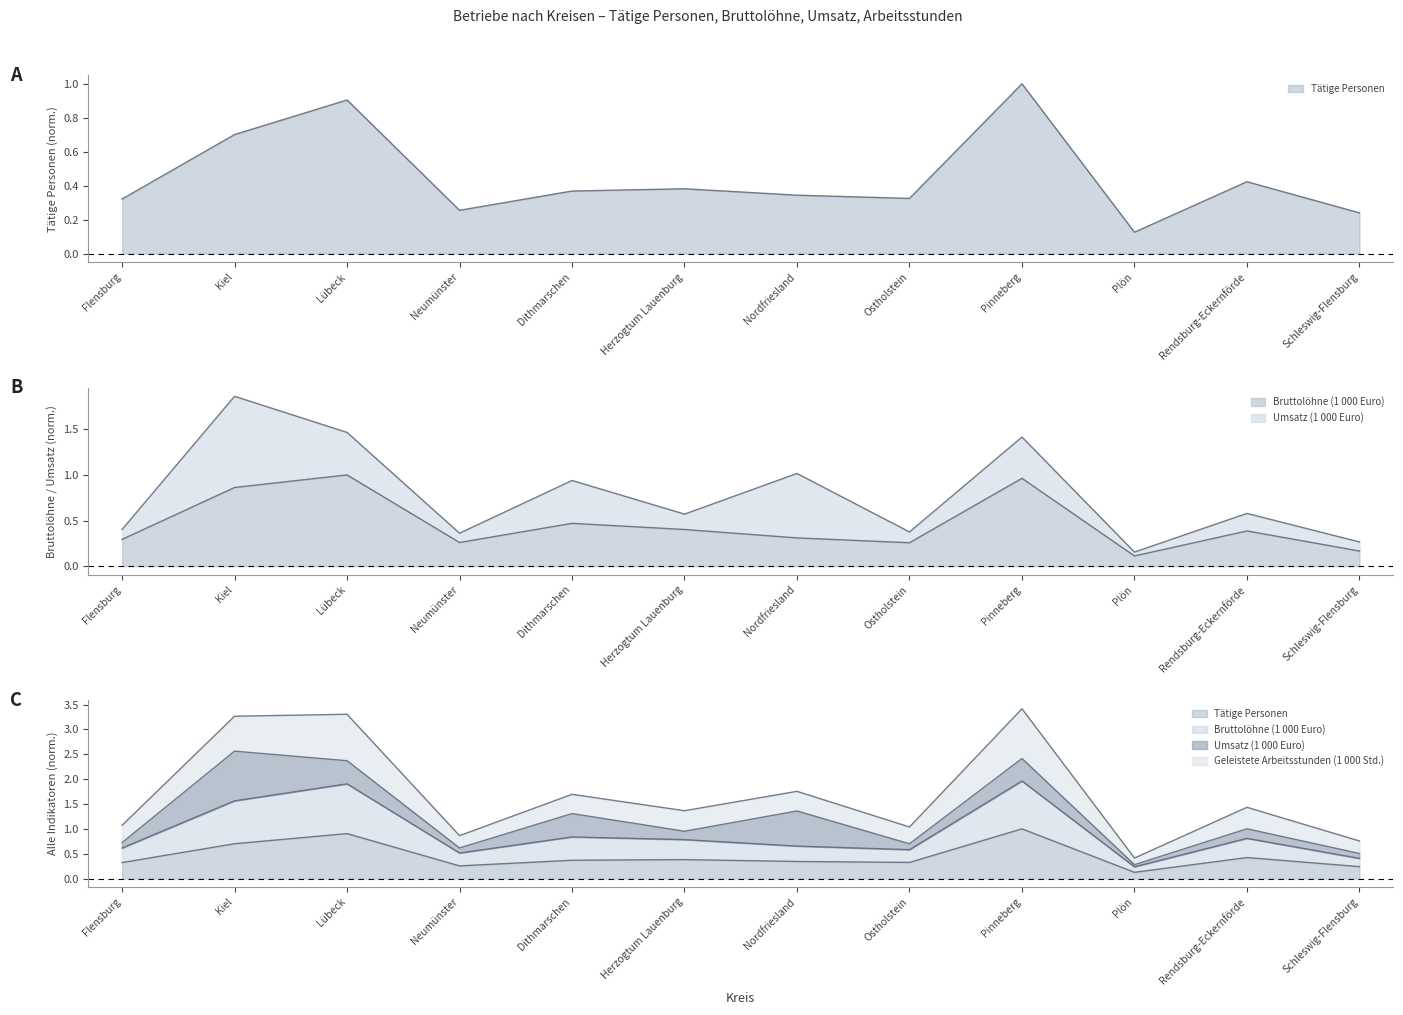

The Bruttolöhne (1 000 Euro) series shows 1.0 at Pinneberg. True or false?

True